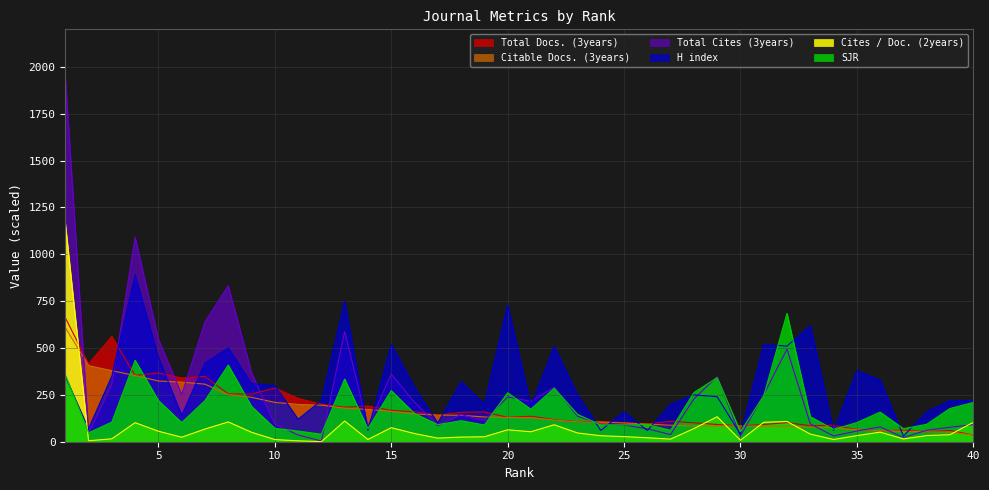

Rank the series at 27 from highest to lowest value.

H index, Total Docs. (3years), Citable Docs. (3years), SJR, Total Cites (3years), Cites / Doc. (2years)